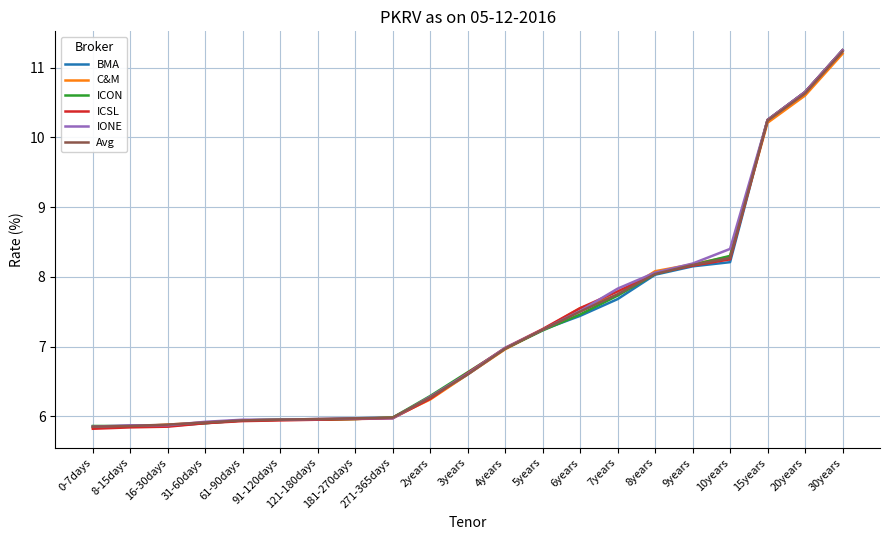

Which series has the widest spread of values?

ICSL